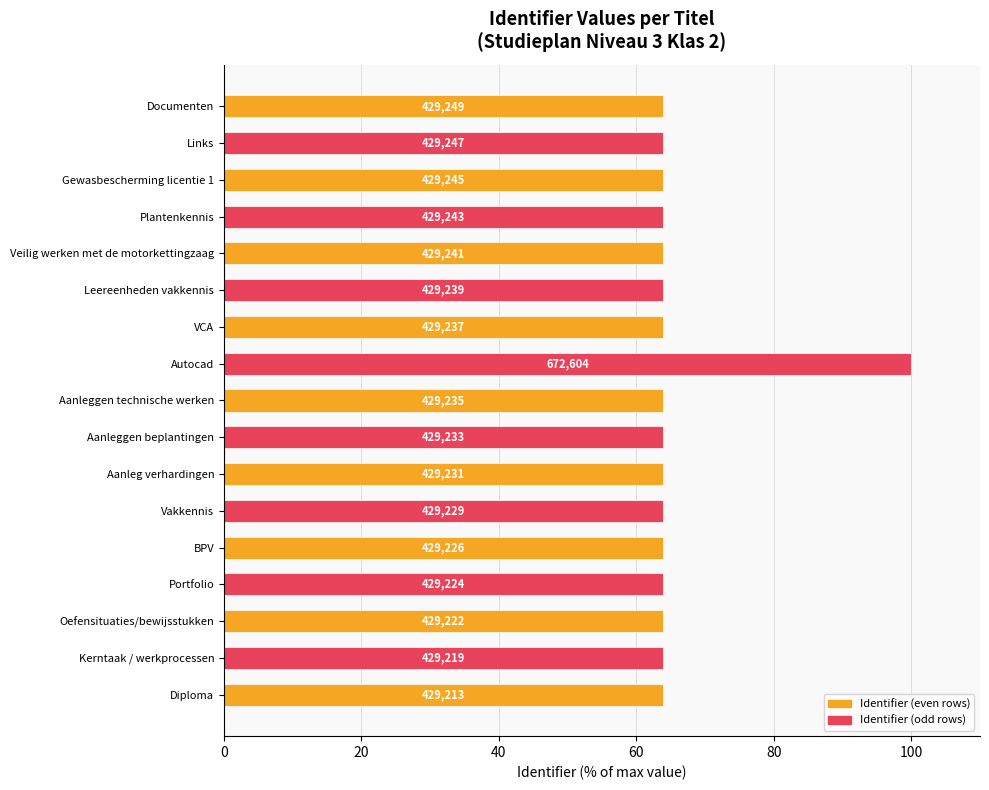

What is the greatest value displayed?

100.0